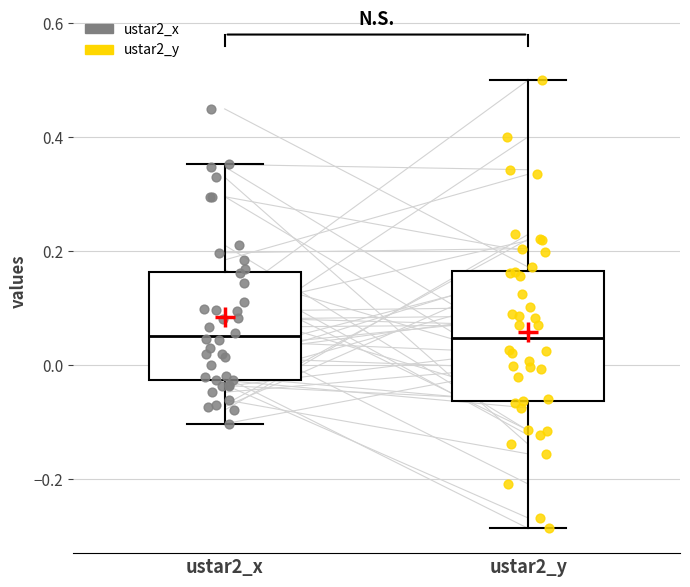

Reading left to right, transcribe this box plot: for each box, give where its median line is, the range the box spans, and where its two whiskers end, as read against the y-axis. The values are not printed on the chart, so give them approximately, as read against the axis.

ustar2_x: median 0.06, box -0.02 to 0.16, whiskers -0.10 to 0.36
ustar2_y: median 0.04, box -0.06 to 0.16, whiskers -0.28 to 0.50